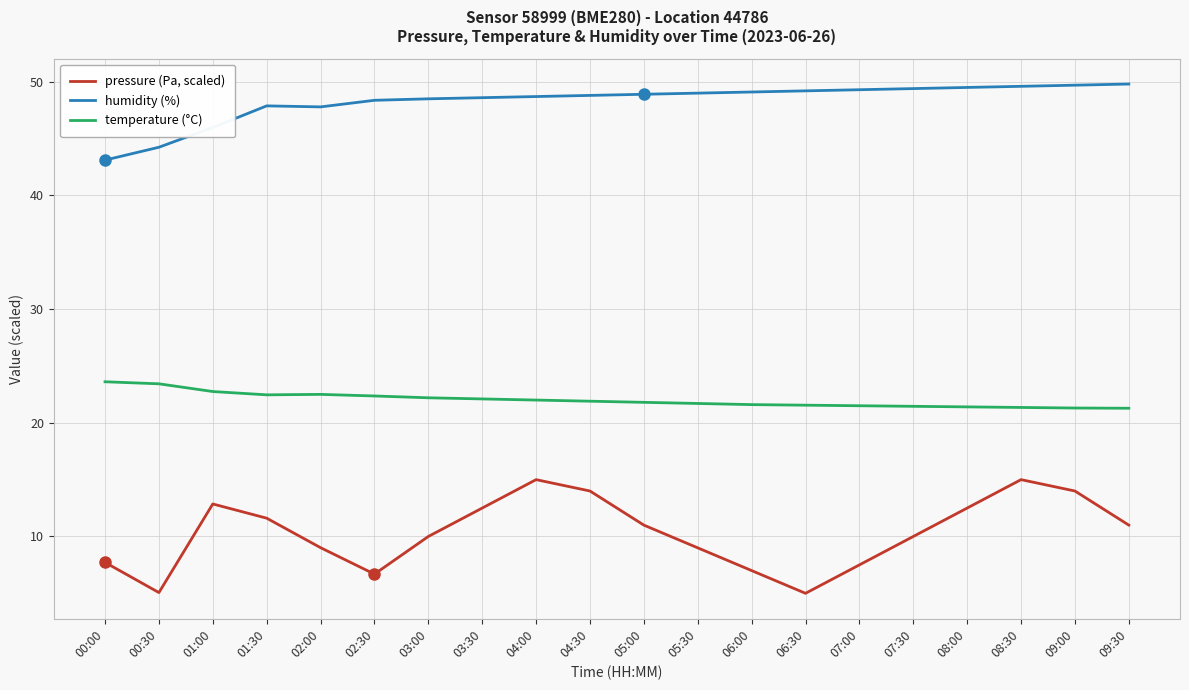

What is the difference between the second highest and minimum values in the humidity (%) series?

6.6